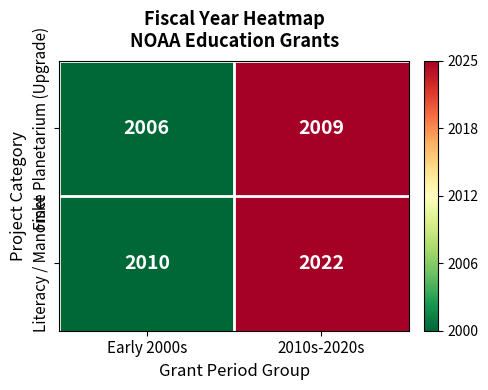

At which label does Literacy / Manomet reach its peak?

2010s-2020s